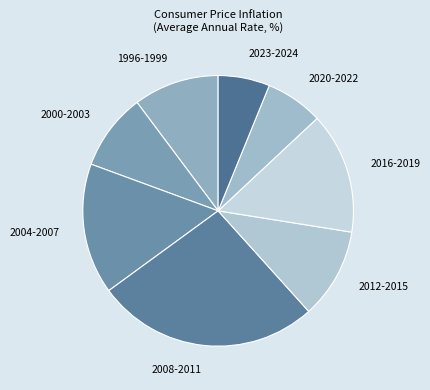

Is 2023-2024 the majority of the pie?

No